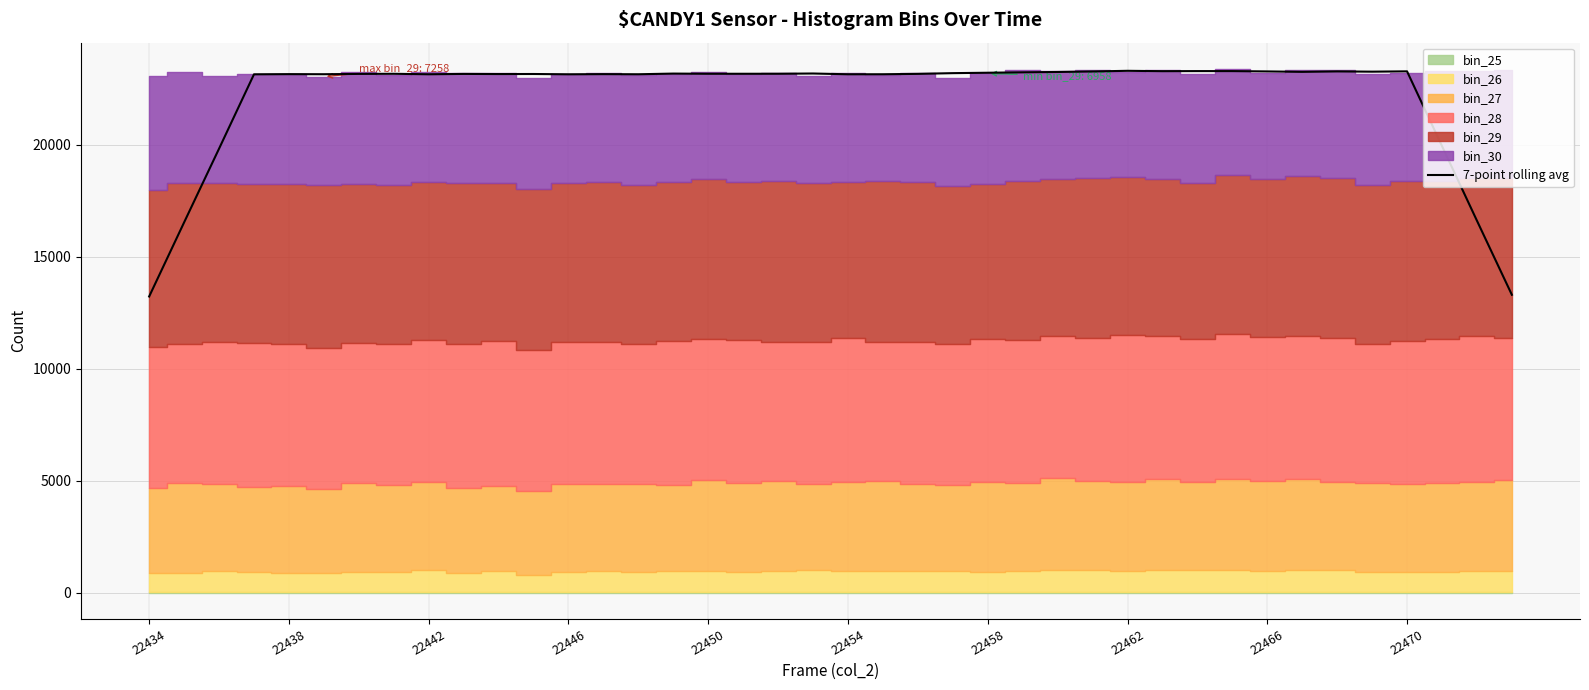

What is the change in value from 15 to 29?

+107.4